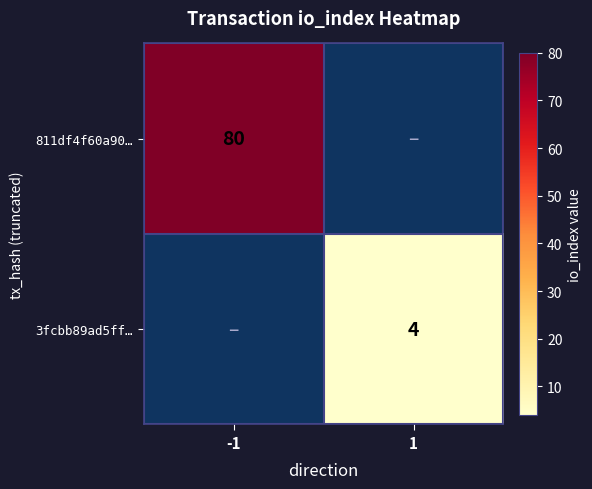

The 811df4f60a90… series shows 80 at -1. True or false?

True